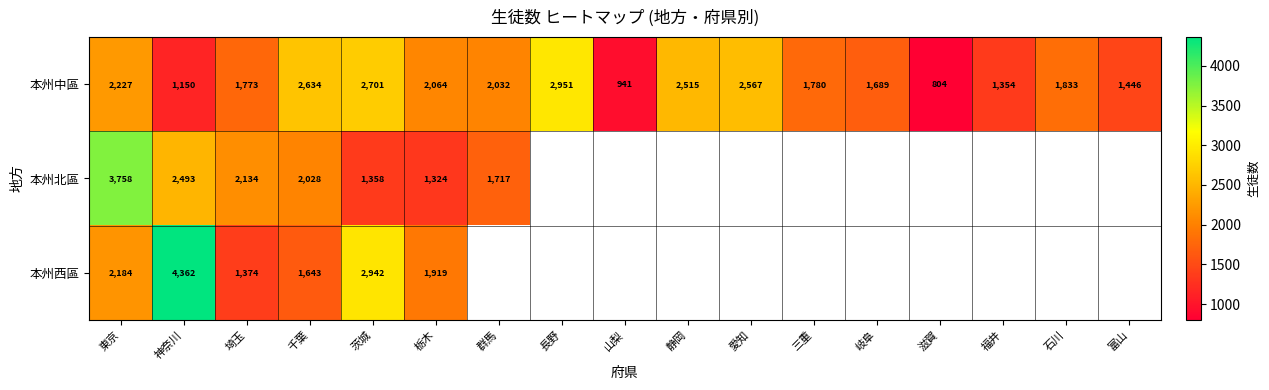

True or false: 本州中區 has a value of 2064 at 栃木.

True